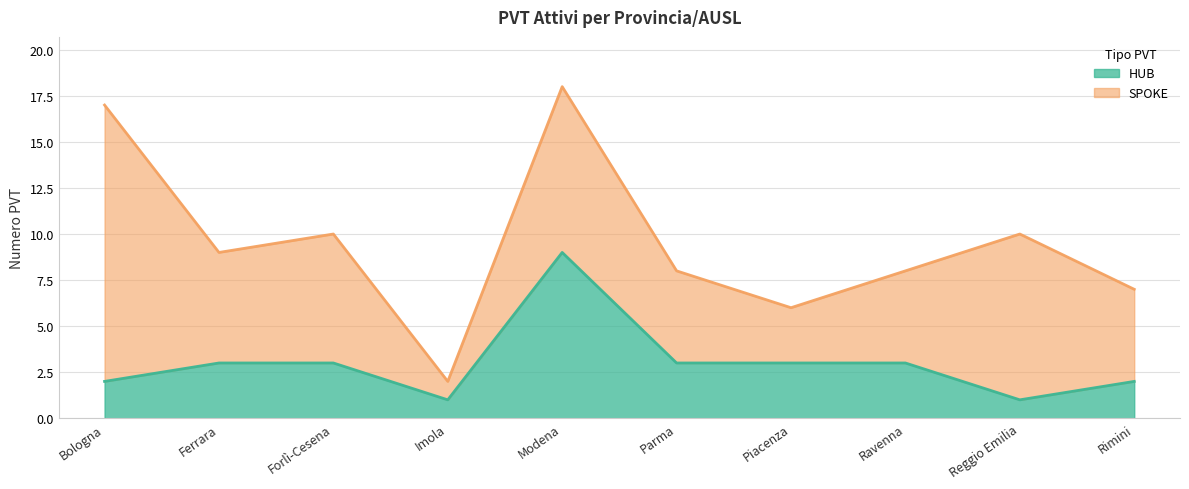

Reading right to left, list all the values displayed in this chart.

2	1	3	3	3	9	1	3	3	2